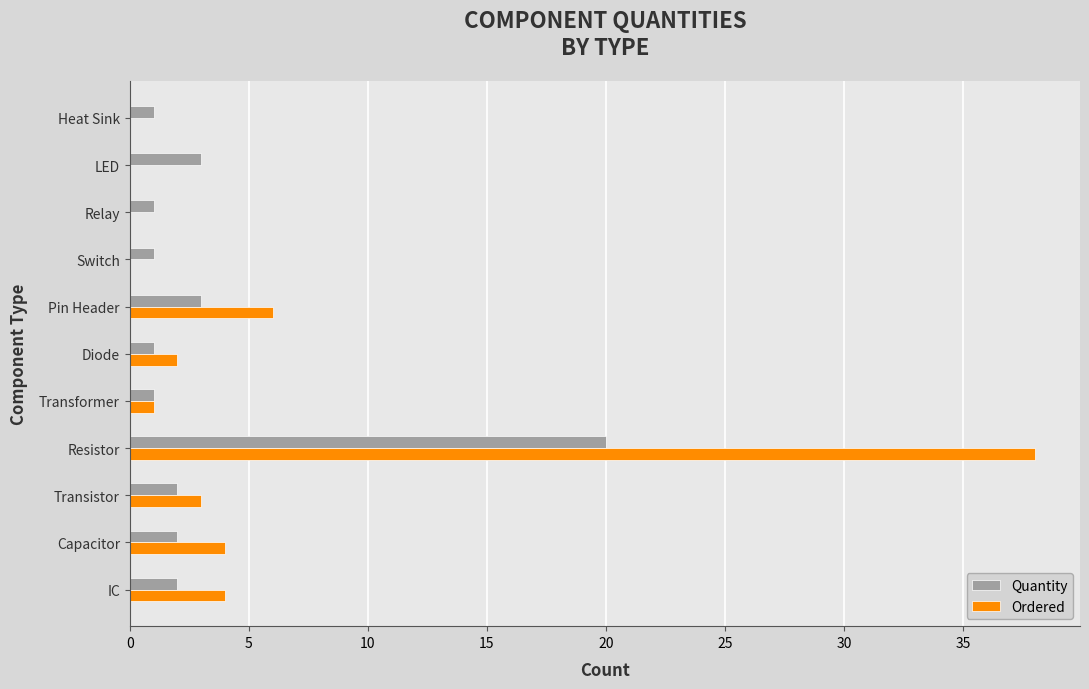

Which label corresponds to the largest value in the chart?

Resistor